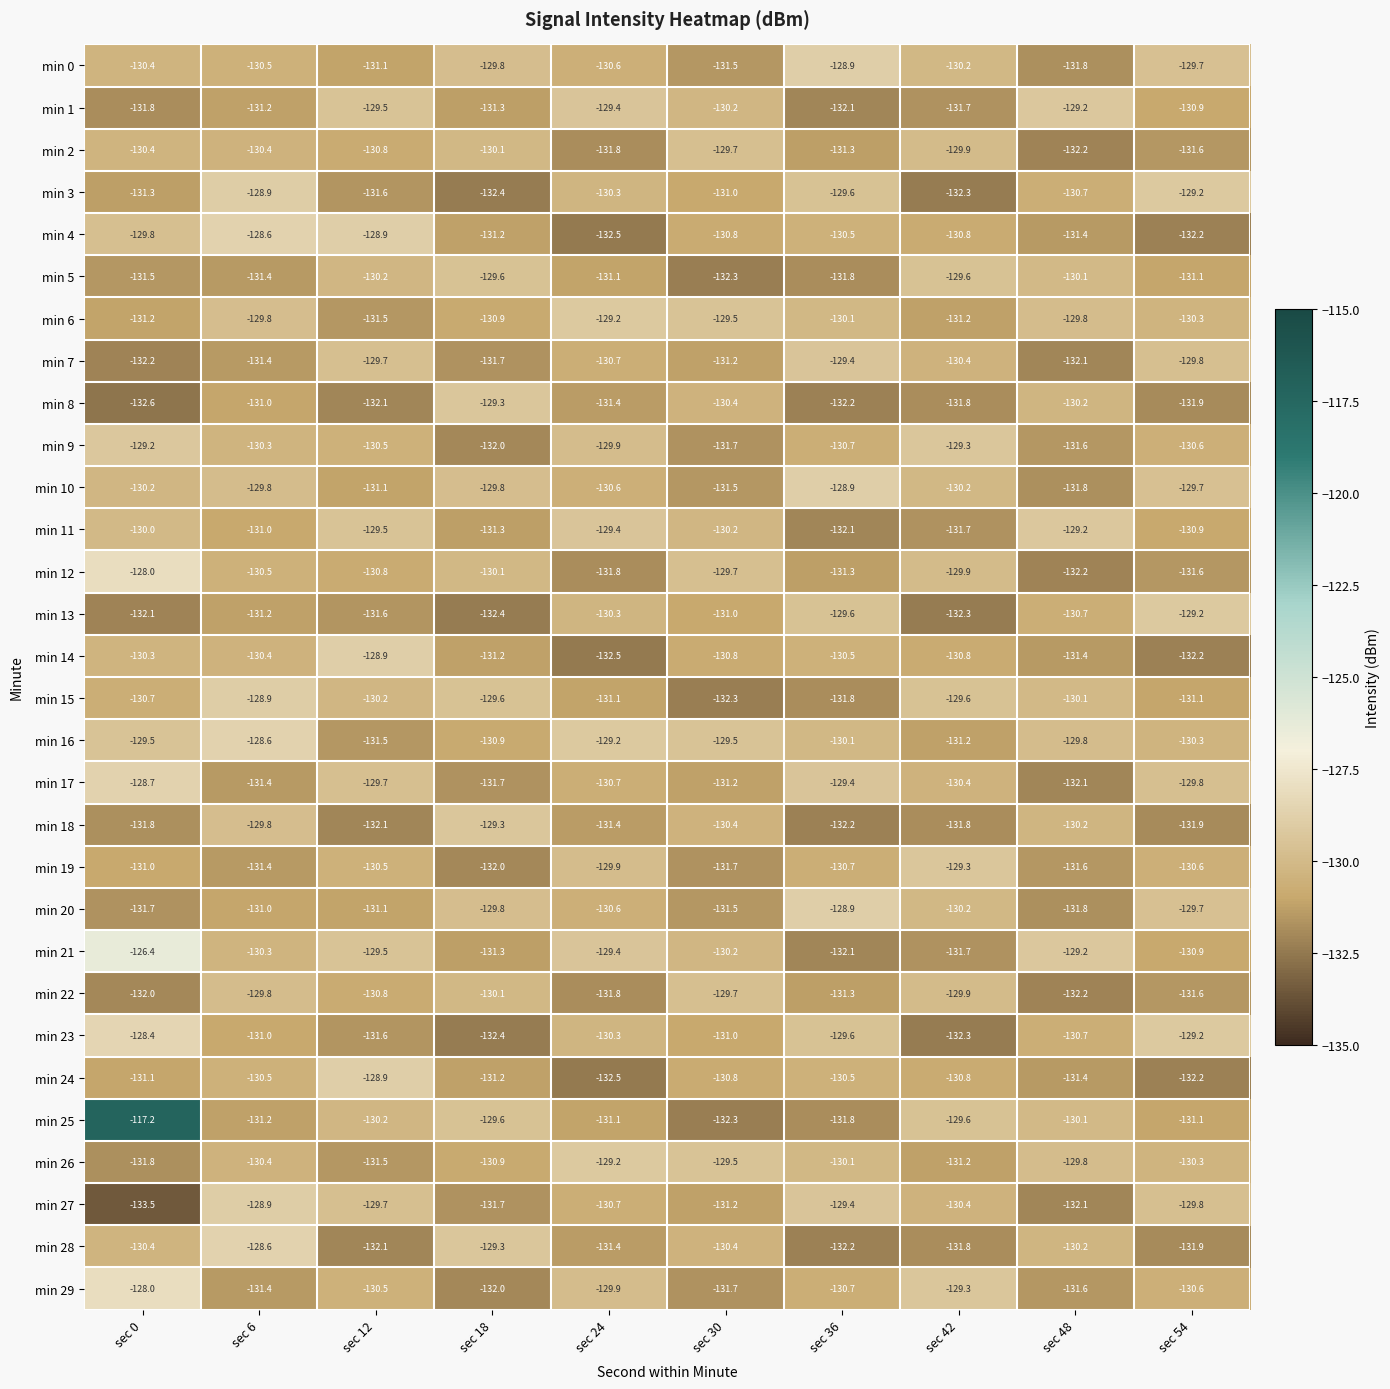

What is the difference between the min 22 values at sec 54 and sec 48?

0.6